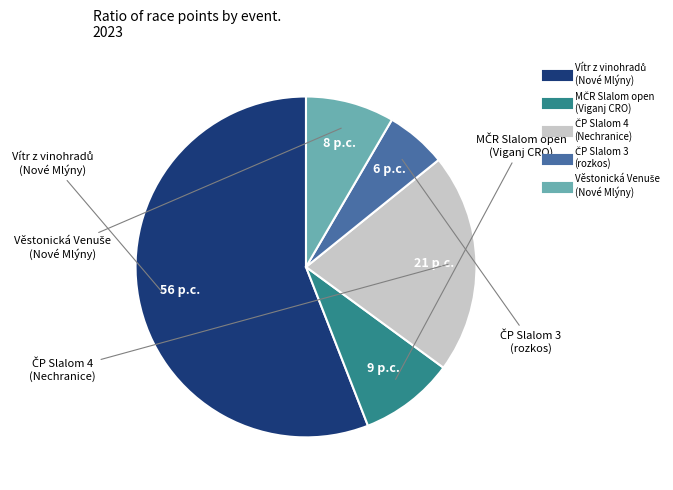

Is there a majority slice in this chart?

Yes